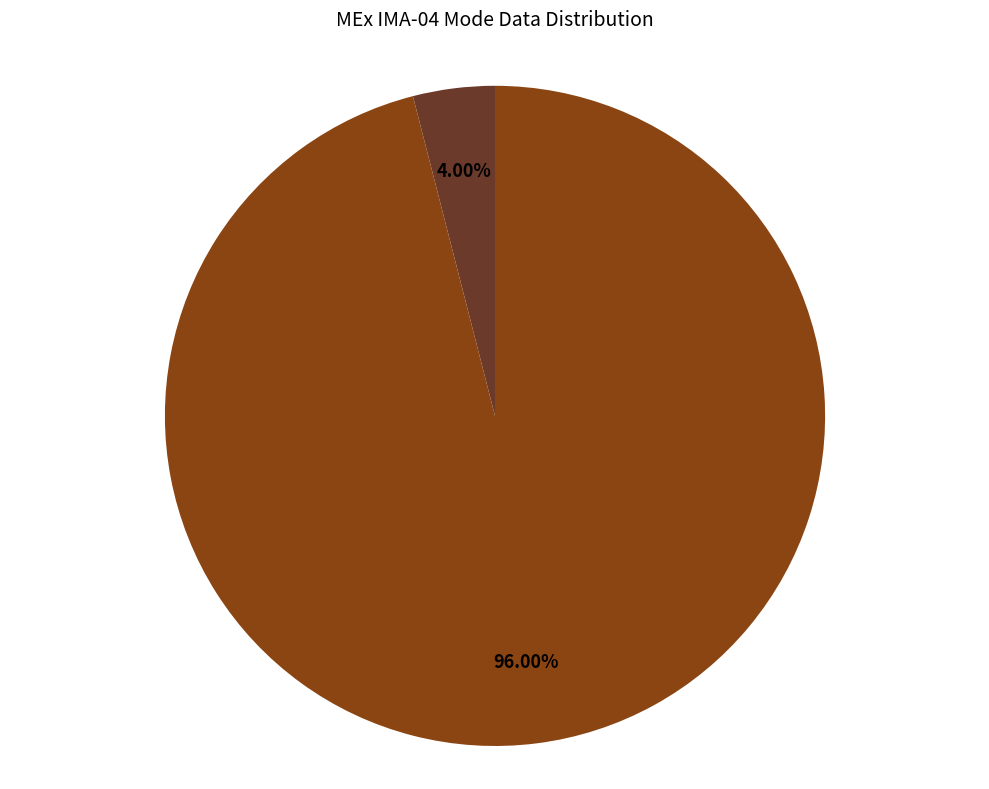

Rank the categories by value from lowest to highest.

High Voltage Mask, Operational Index